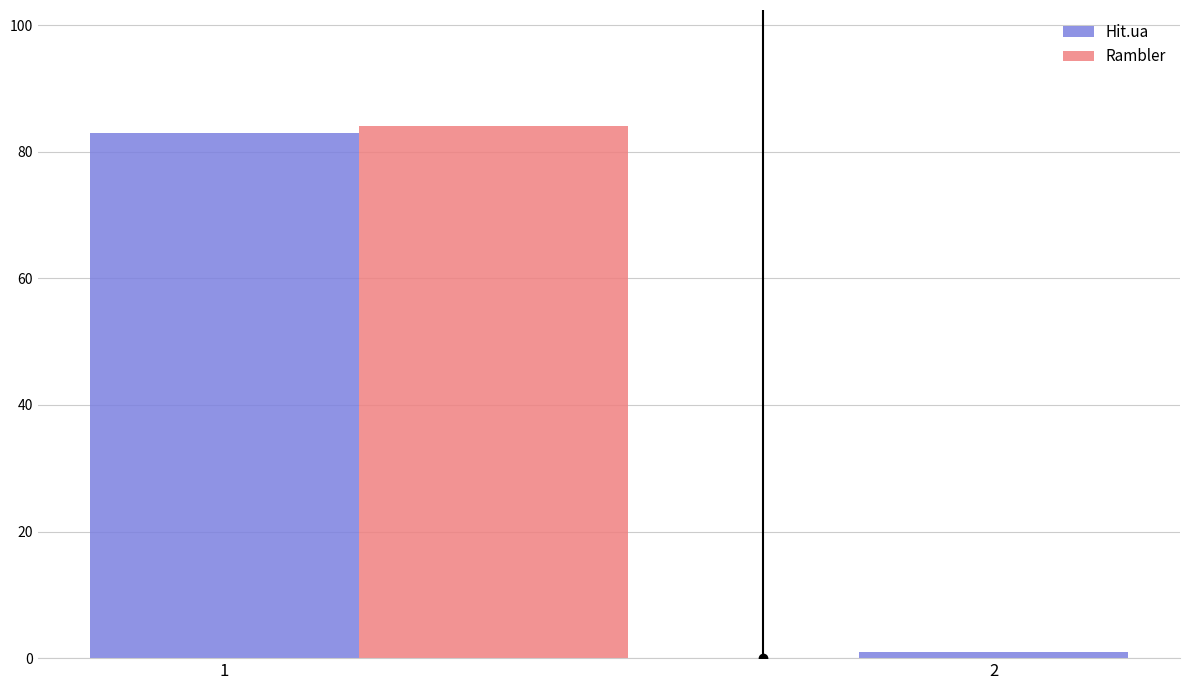

What is the minimum value shown in the chart?

1